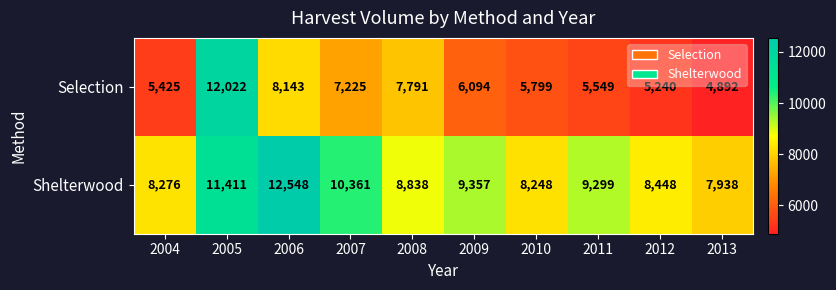

Reading left to right, extract all data points from this chart.

Selection: 2004=5425	2005=12022	2006=8143	2007=7225	2008=7791	2009=6094	2010=5799	2011=5549	2012=5240	2013=4892
Shelterwood: 2004=8276	2005=11411	2006=12548	2007=10361	2008=8838	2009=9357	2010=8248	2011=9299	2012=8448	2013=7938